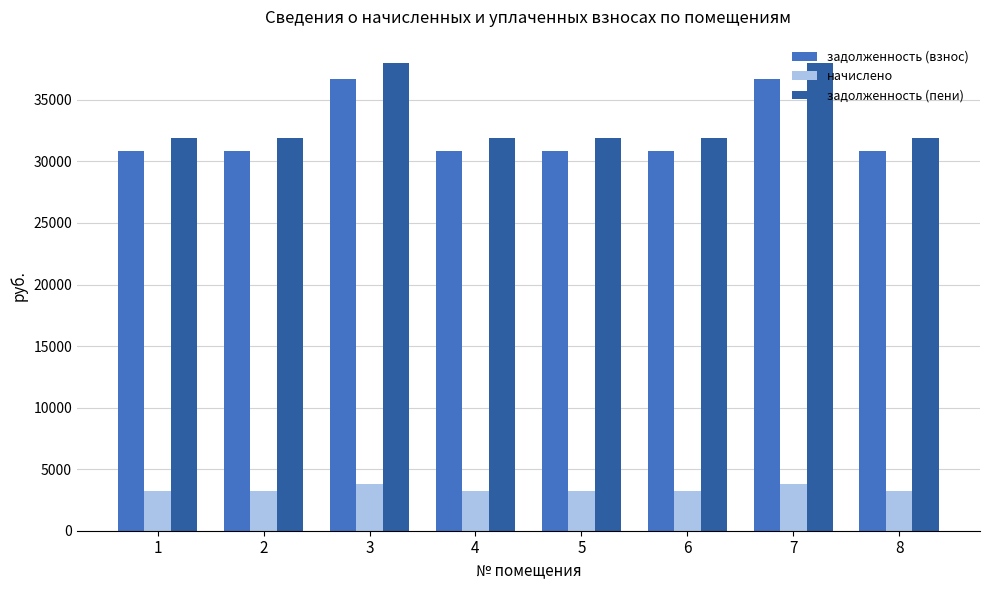

Count the number of categories in the chart.

8